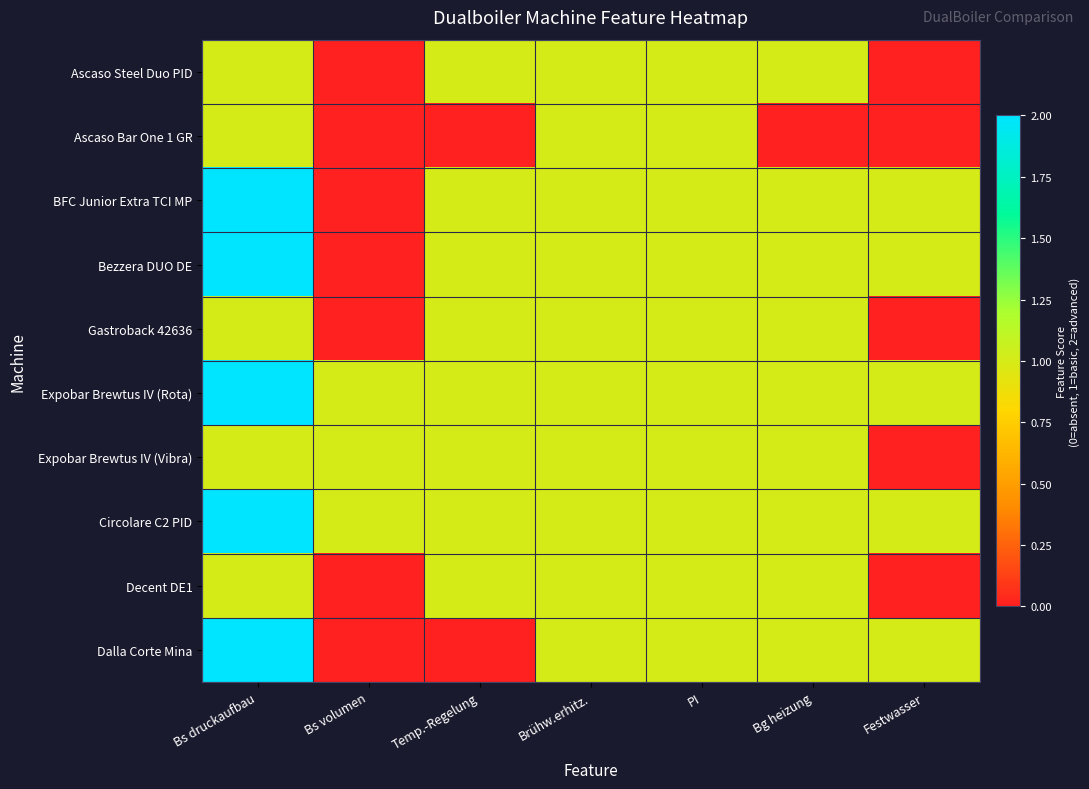

What is the greatest value displayed?

2